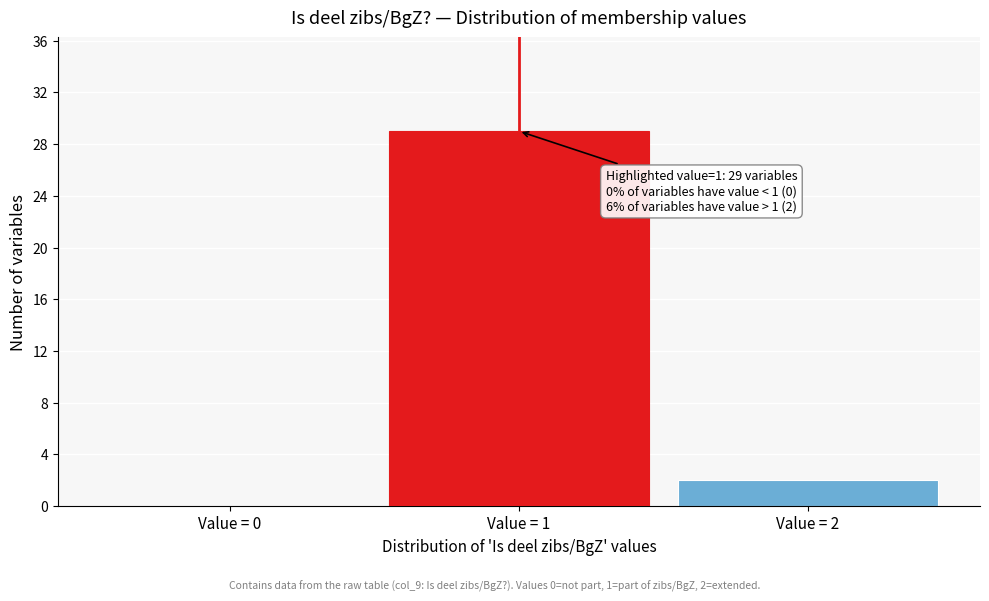

Reading left to right, extract all data points from this chart.

Value = 0=0	Value = 1=29	Value = 2=2